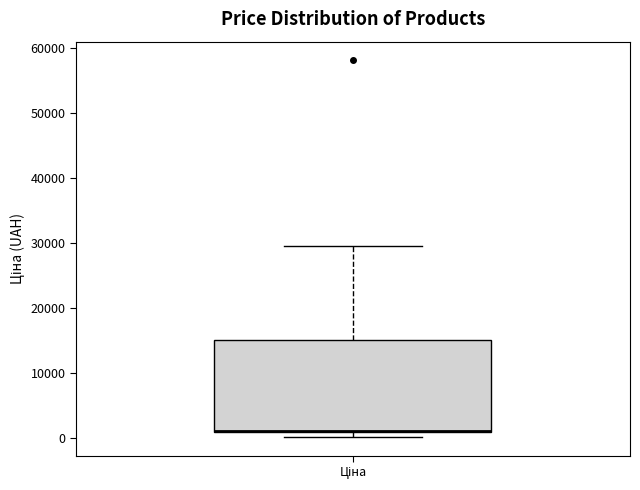

Transcribe this box plot: give where the median line is, the range the box spans, and where the two whiskers end, as read against the y-axis. The values are not printed on the chart, so give them approximately, as read against the axis.

median 1000 (drawn on the box's lower edge), box 1000 to 15000, whiskers 0 to 30000